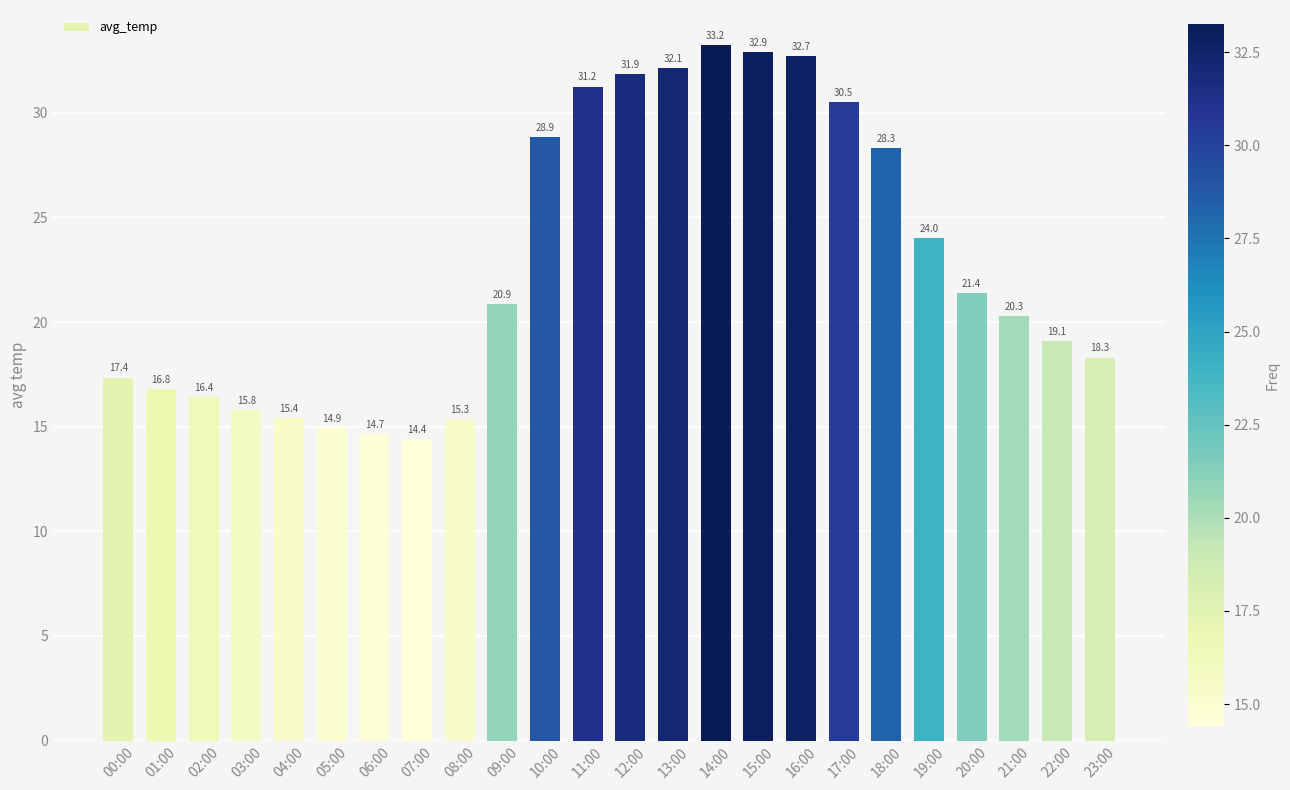

What is the label of the 9th bar from the left?

08:00